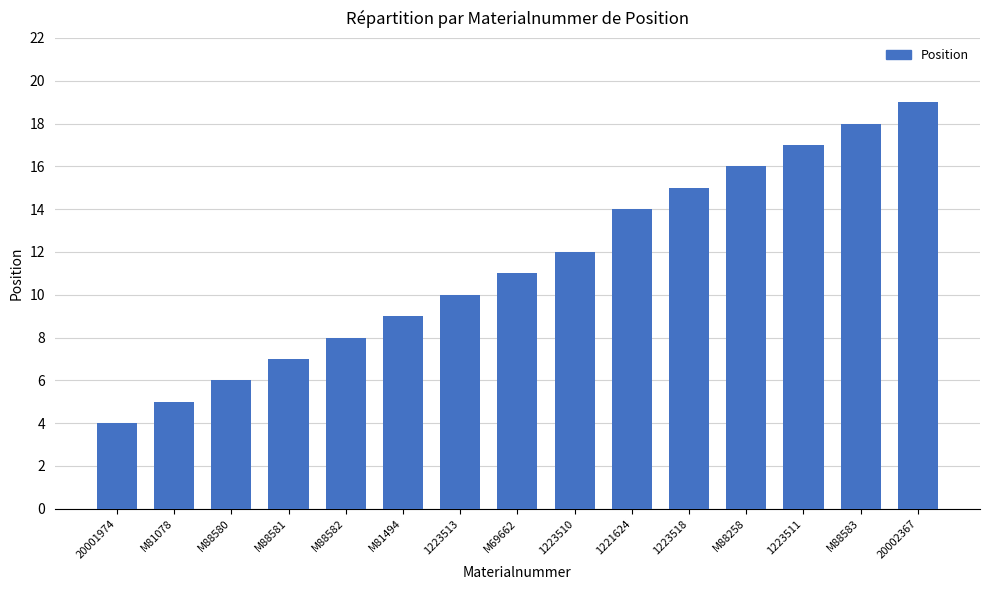

How many series are shown in this chart?

1